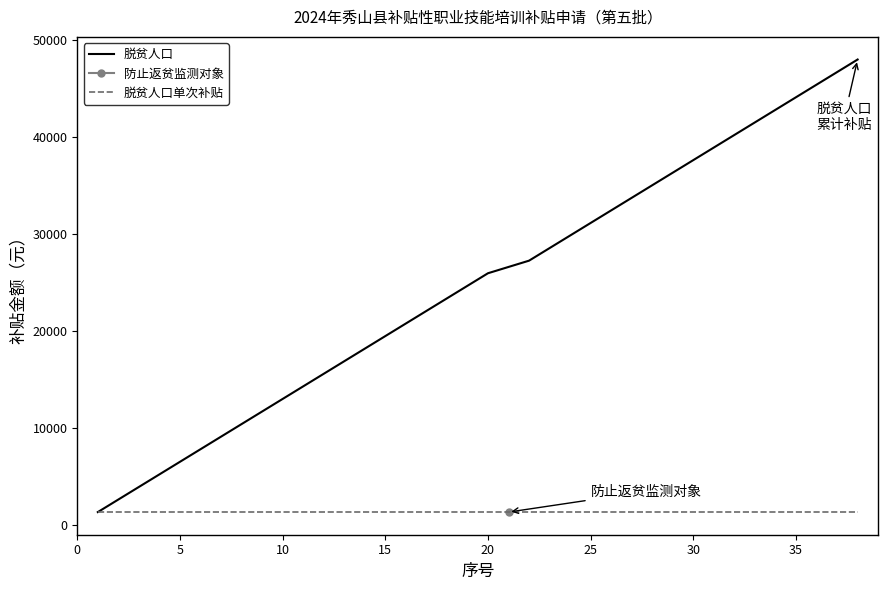

What is the maximum value for 脱贫人口单次补贴?

1296